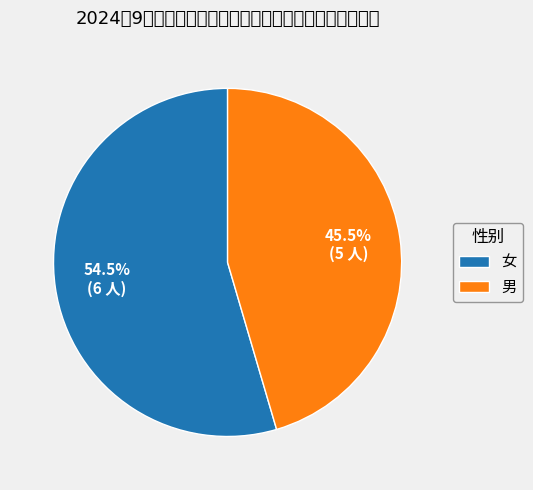

How many slices are in this pie chart?

2